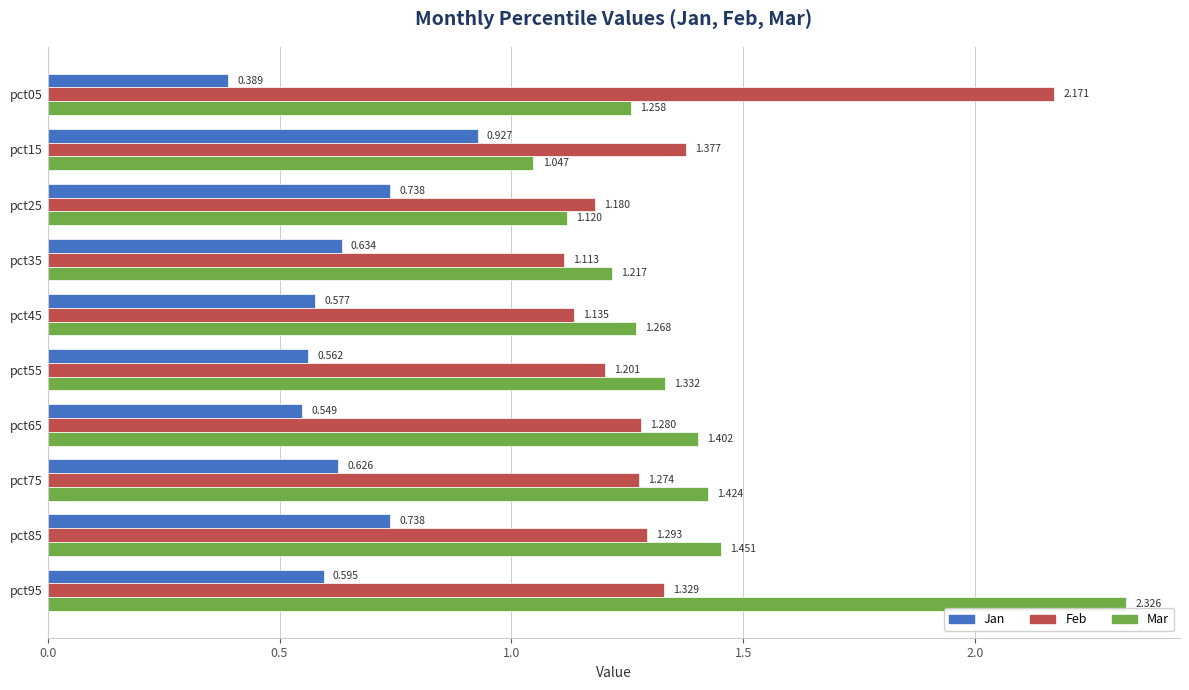

Is the value of Mar at pct95 greater than the value of Jan at pct45?

Yes